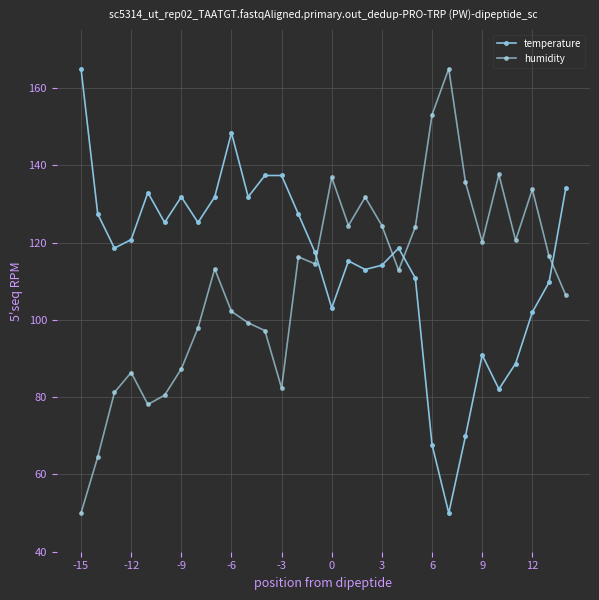

What is the average value of the temperature series?

114.9